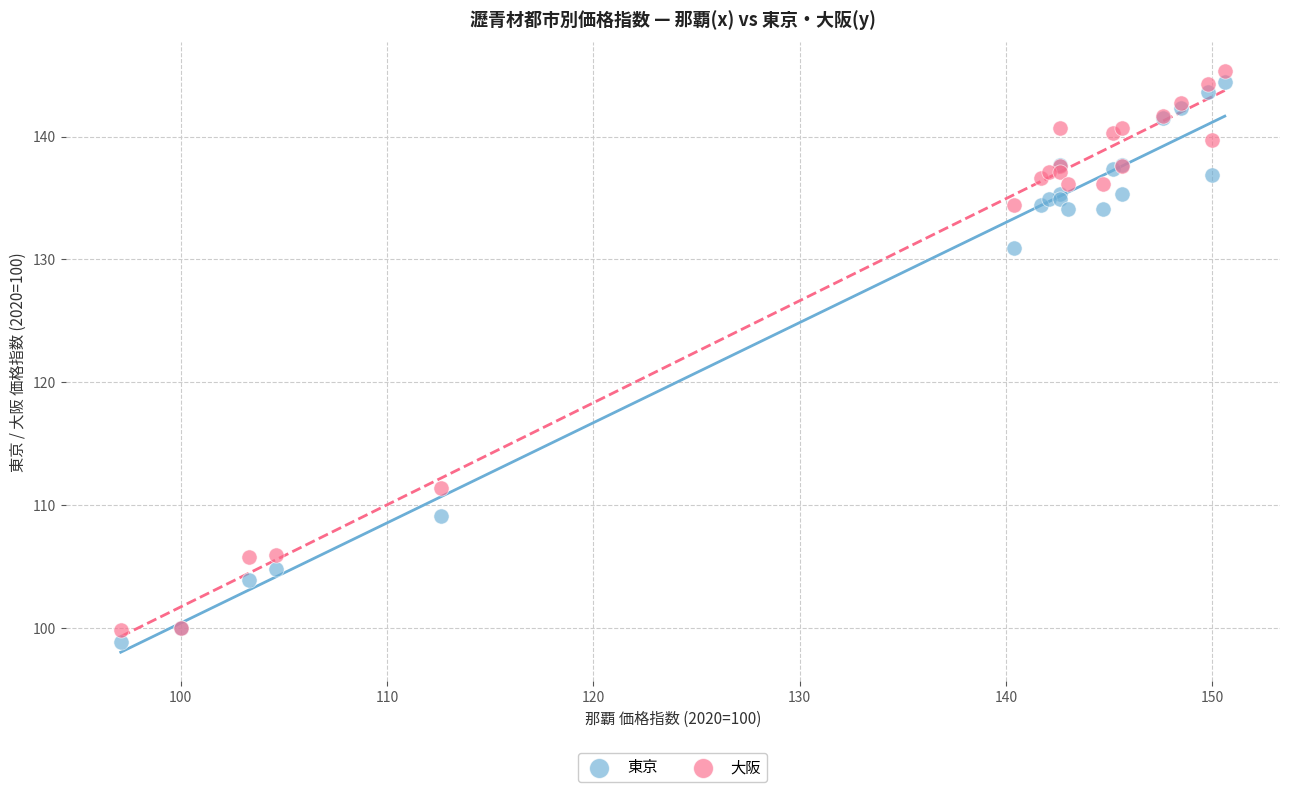

Which series contains the lowest Y value?

東京